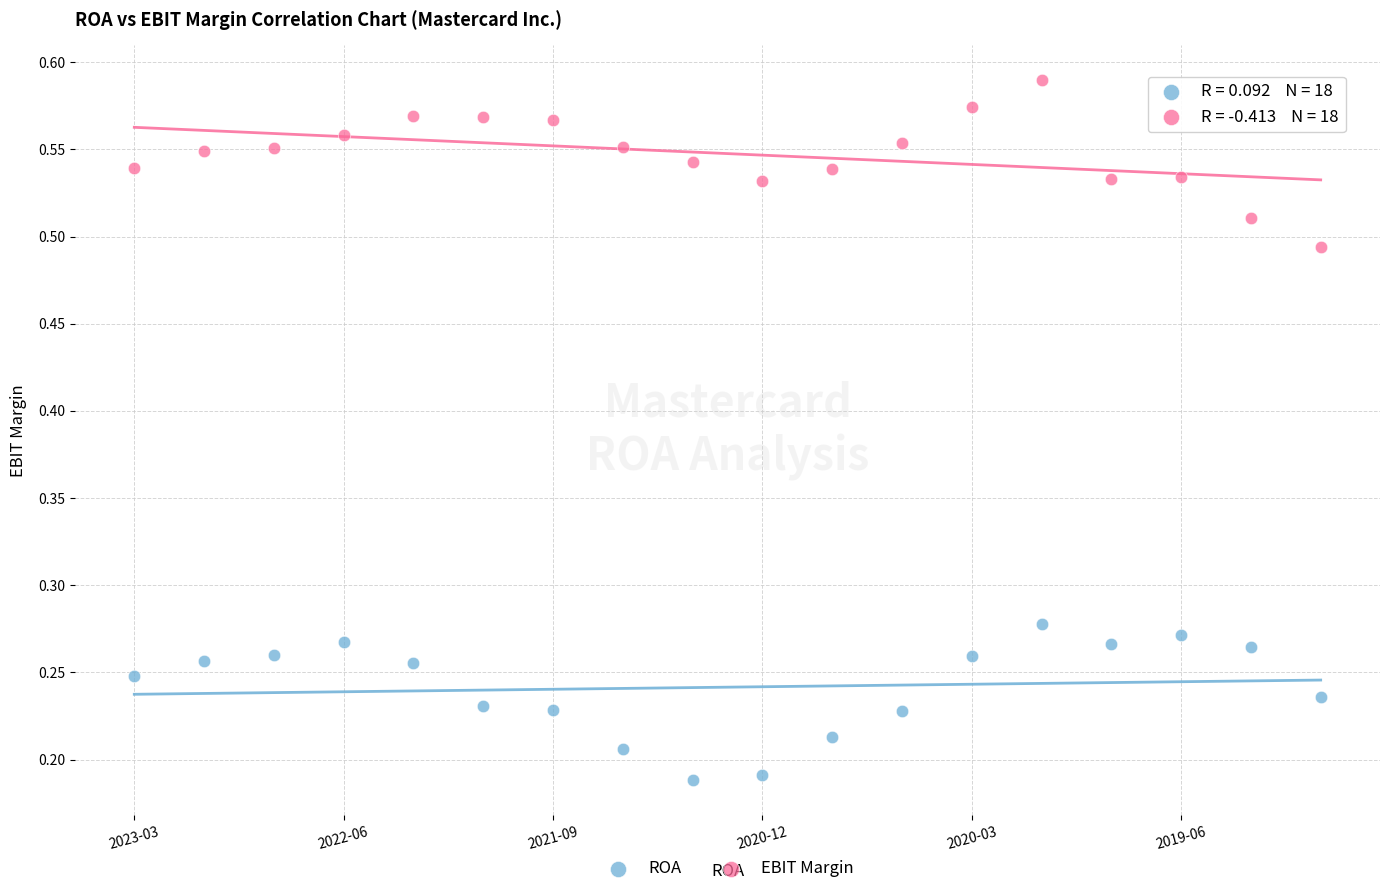

Which series reaches the maximum Y coordinate?

EBIT Margin